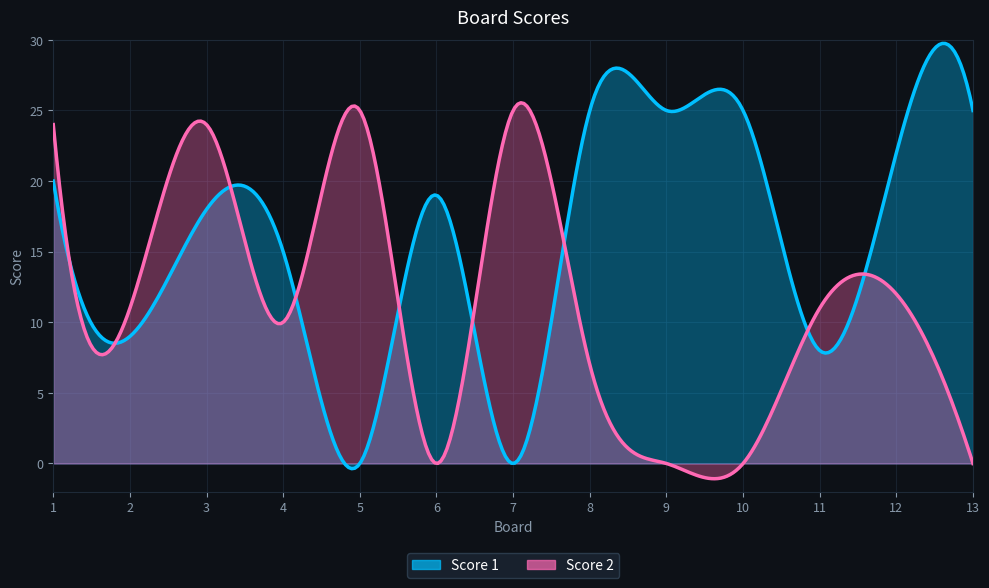

Reading left to right, transcribe all the data shown in this chart.

Score 1: 20	9	18	15	0	19	0	25	25	25	8	22	25
Score 2: 24	11	24	10	25	0	25	7	0	0	11	12	0